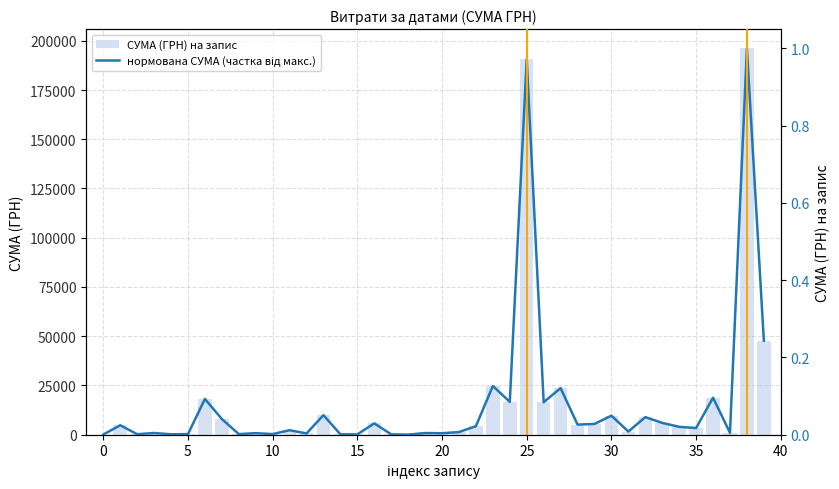

How many groups of bars are there?

40